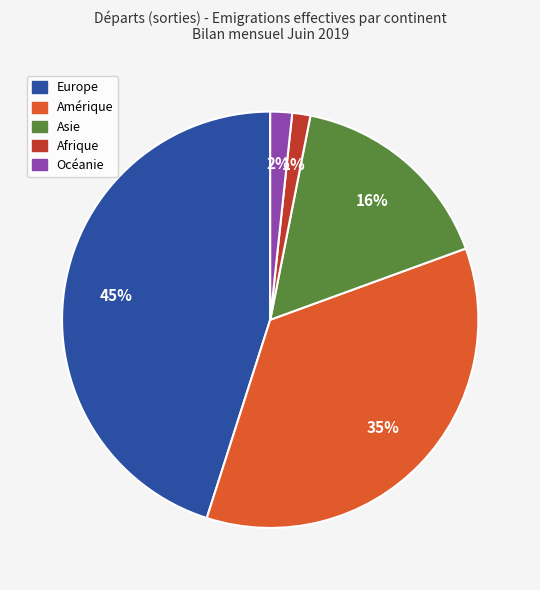

True or false: Amérique accounts for 46% of the total.

False